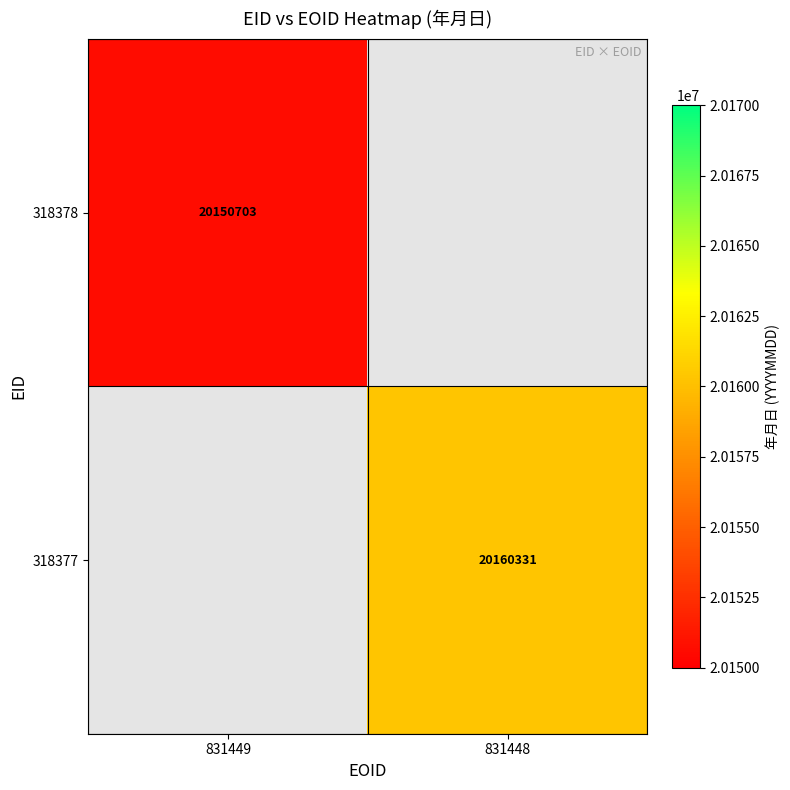

The value of 318377 at 831448 is 28985997.8. True or false?

False